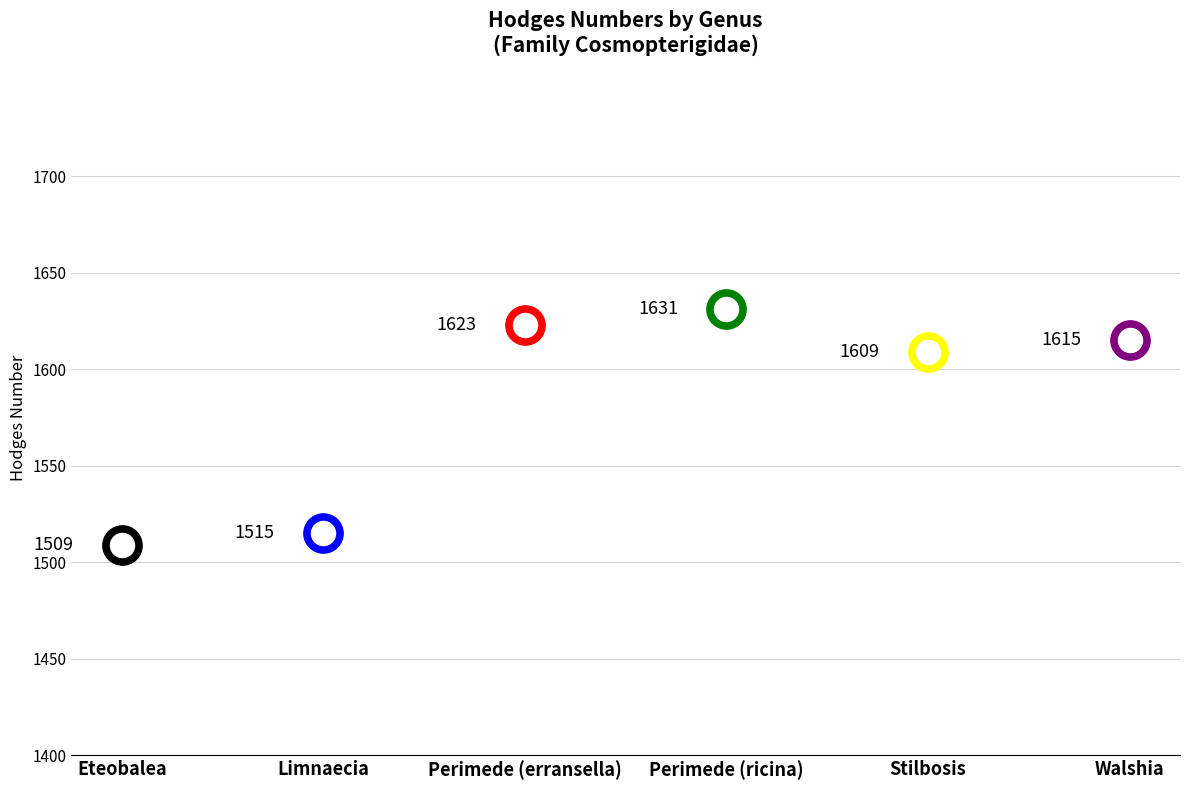

What is the ratio of the value at Perimede to the value at Stilbosis?

1.0